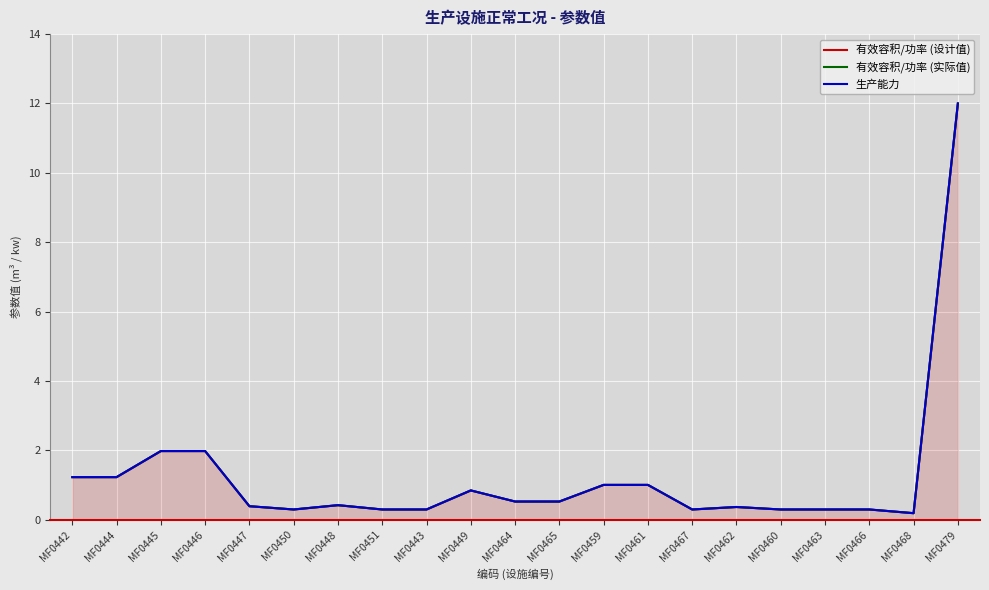

What is the difference between the 有效容积/功率 (设计值) values at MF0466 and MF0447?

0.1